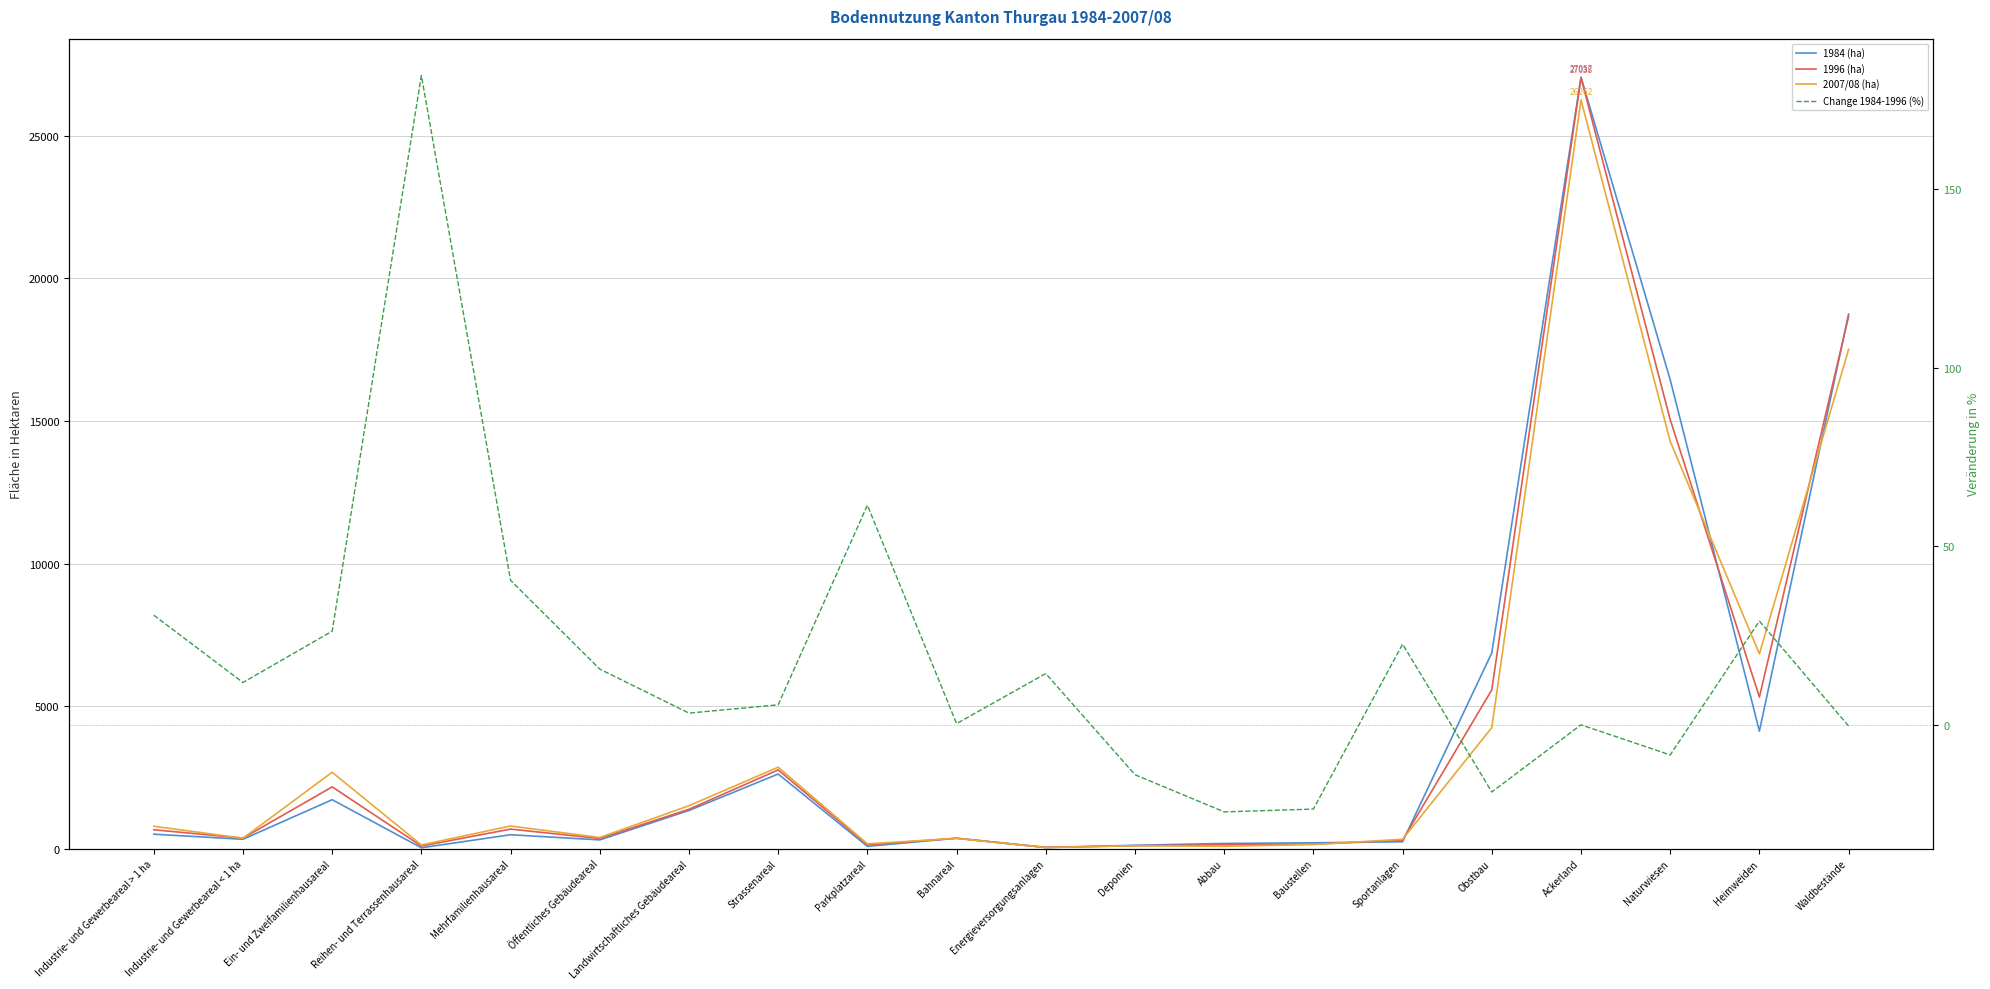

What is the minimum value for Change 1984-1996 (%)?

-24.5